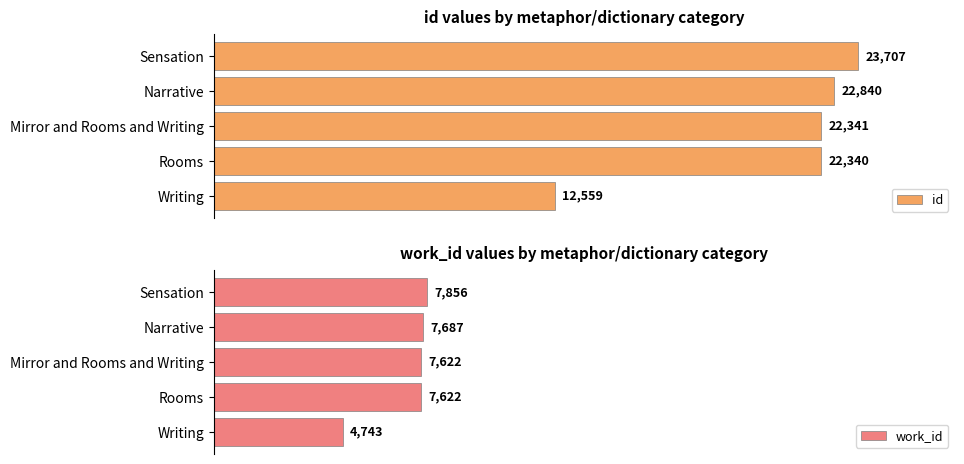

List the labels in order of id value, smallest first.

Writing, Rooms, Mirror and Rooms and Writing, Narrative, Sensation